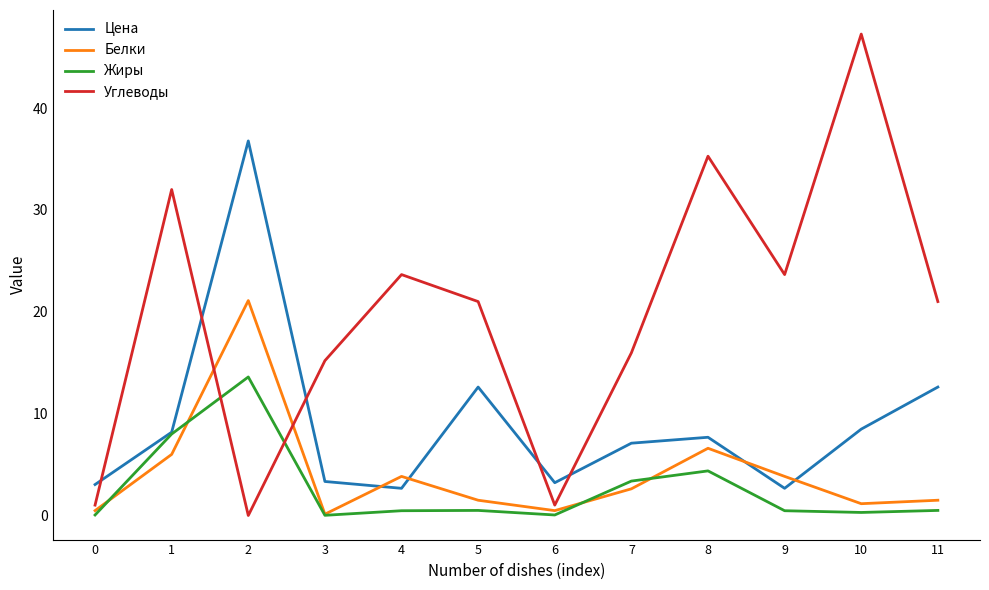

Which series has the largest range (max minus min)?

Углеводы